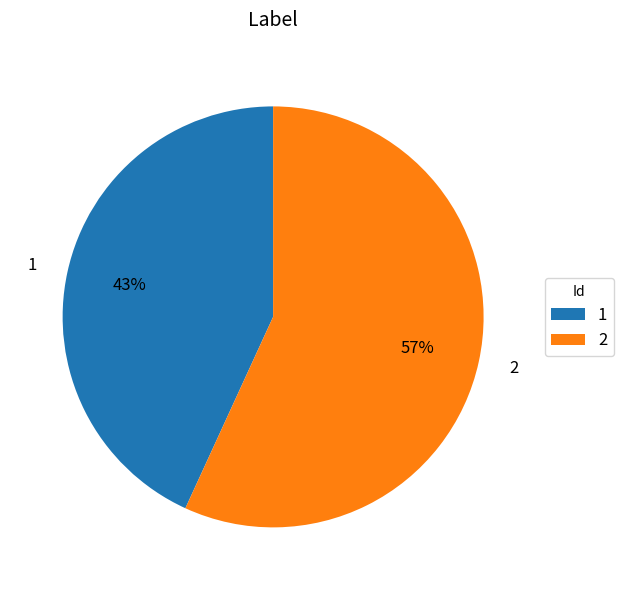

To the nearest percent, what is the difference between the largest and smallest slice percentages?

14%